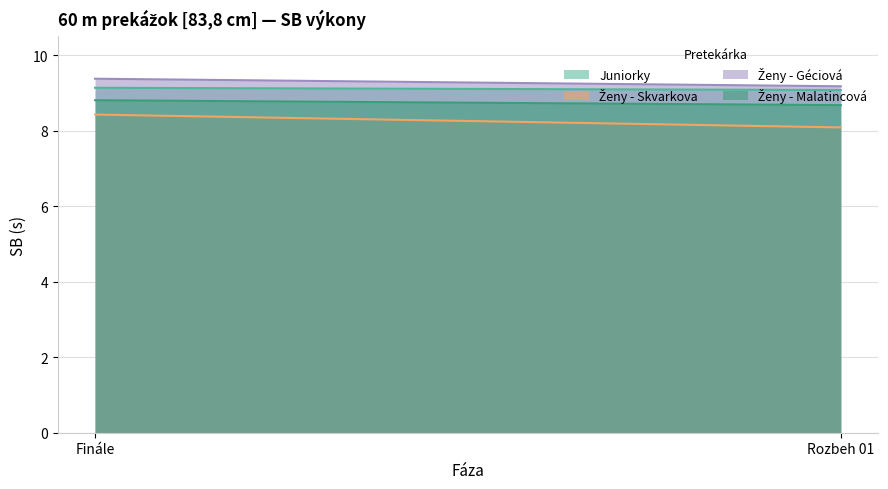

Which category has the highest value in the Ženy - Skvarkova series?

Finále